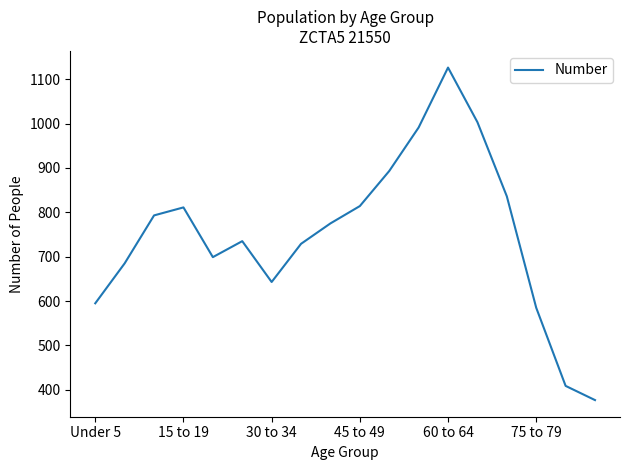

What is the difference between the maximum and minimum values?

749